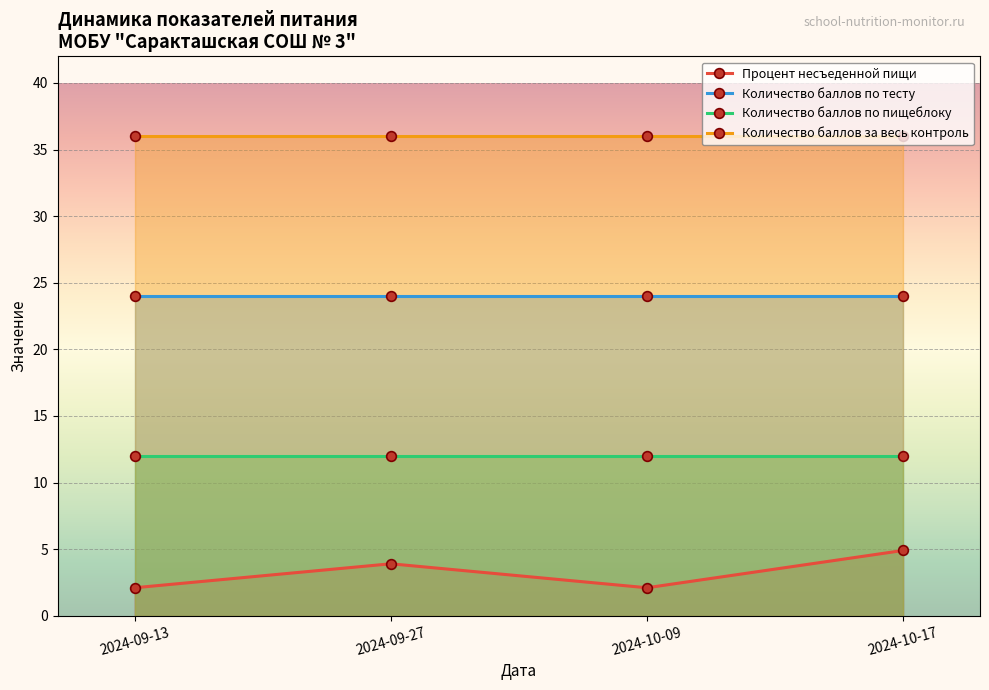

What position from the right is 2024-10-09?

2